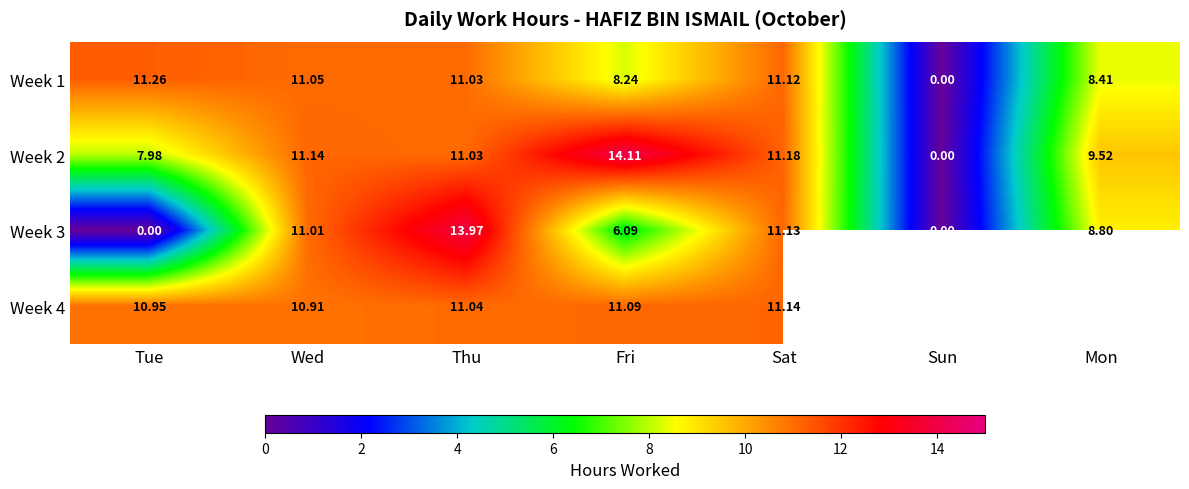

The Week 2 series shows 14.1 at Fri. True or false?

True